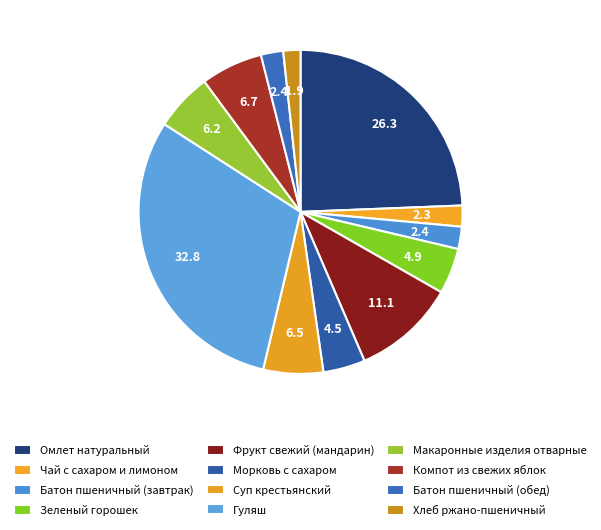

Is it true that Батон пшеничный (завтрак) is 12% of the pie?

False